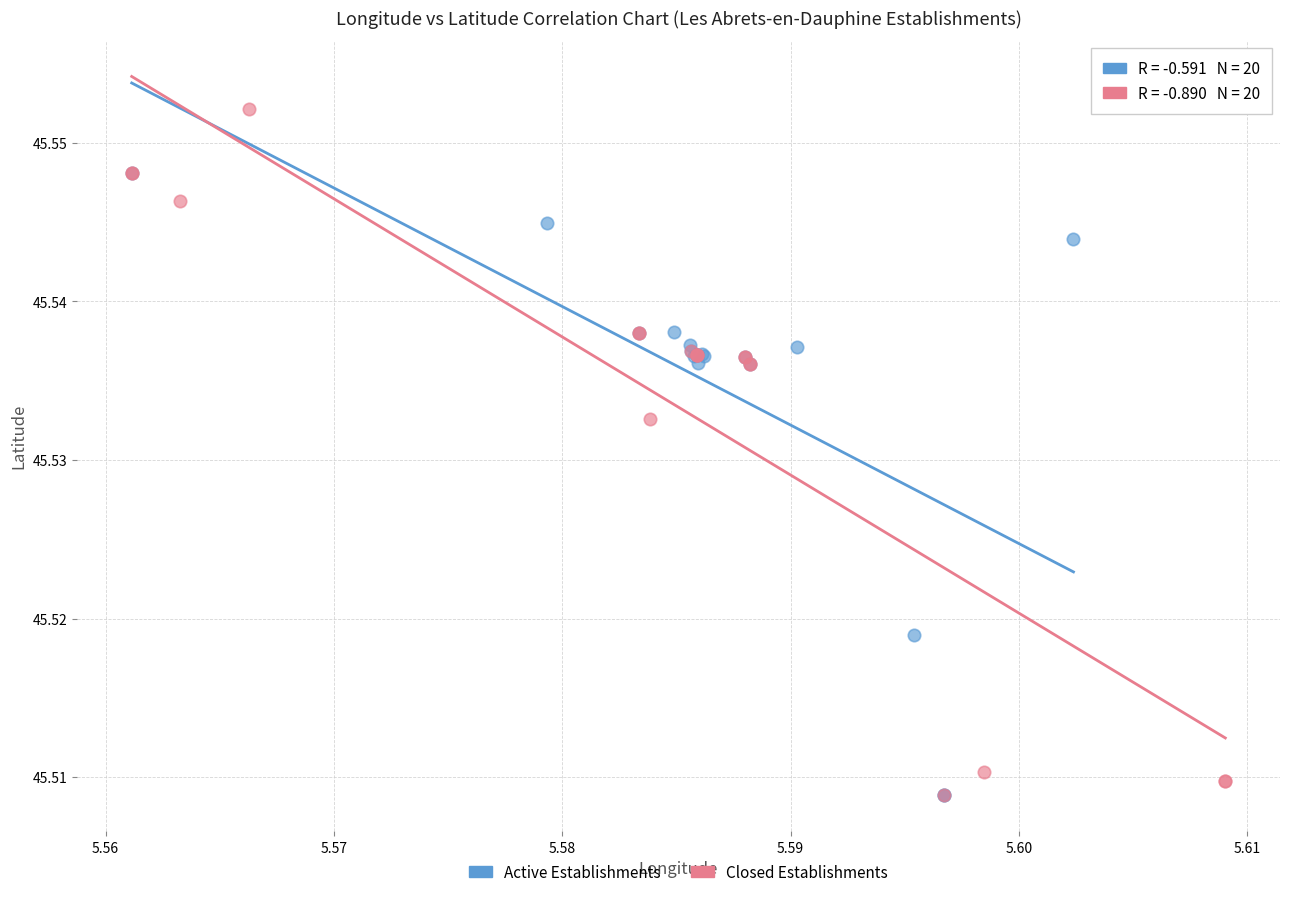

Which series has the widest spread of Y values?

Closed Establishments